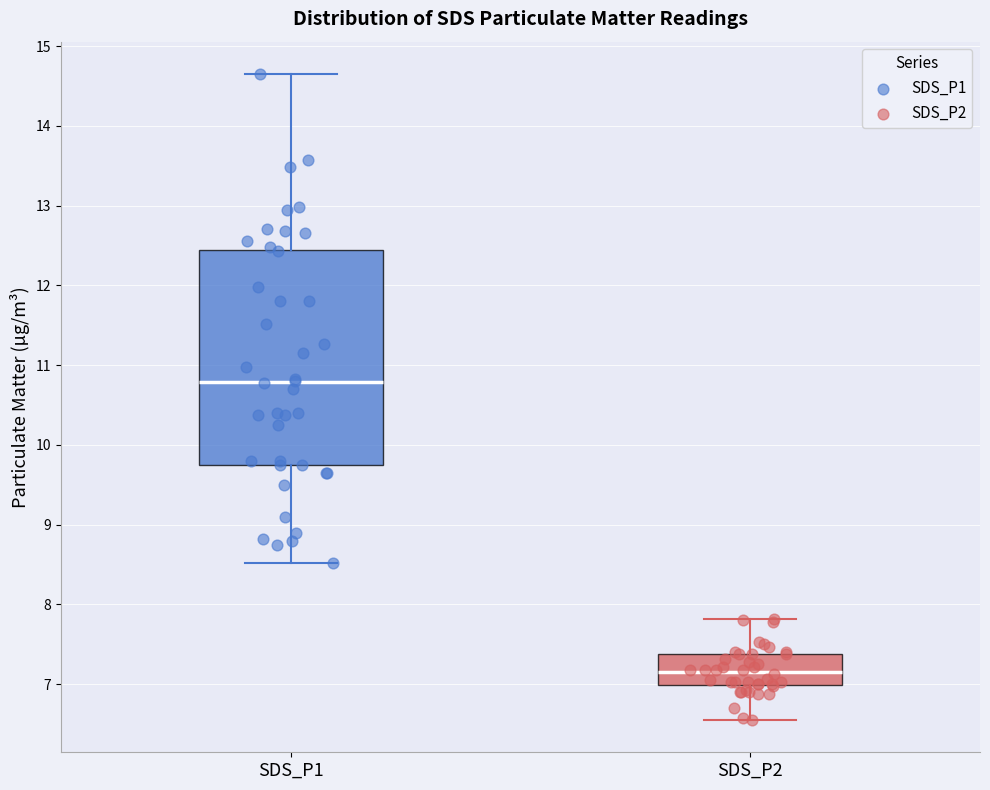

Where is the upper edge of the box for SDS_P1 on the y-axis? The values are not printed on the chart, so give them approximately, as read against the axis.

12.4